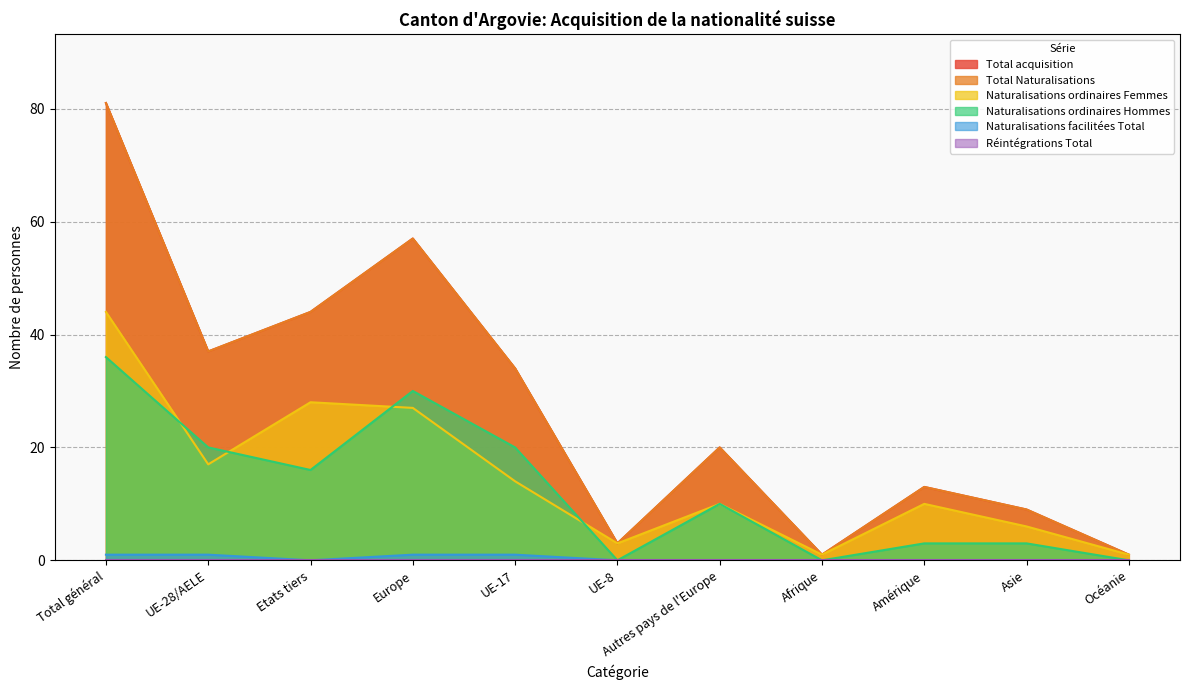

How many interior local valleys does the Total Naturalisations series have?

3